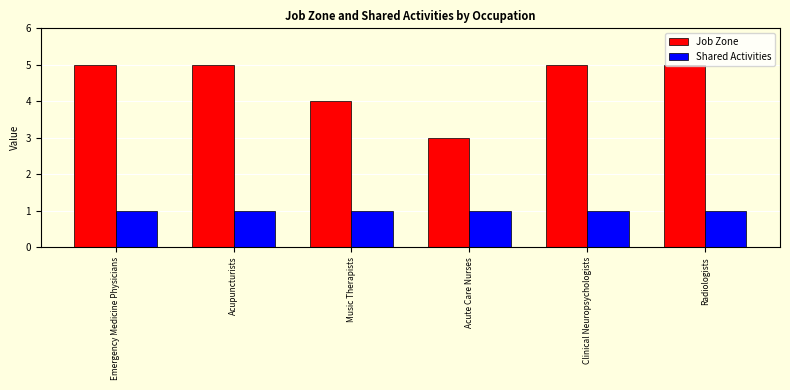

What value does the Job Zone series have at Emergency Medicine Physicians?

5